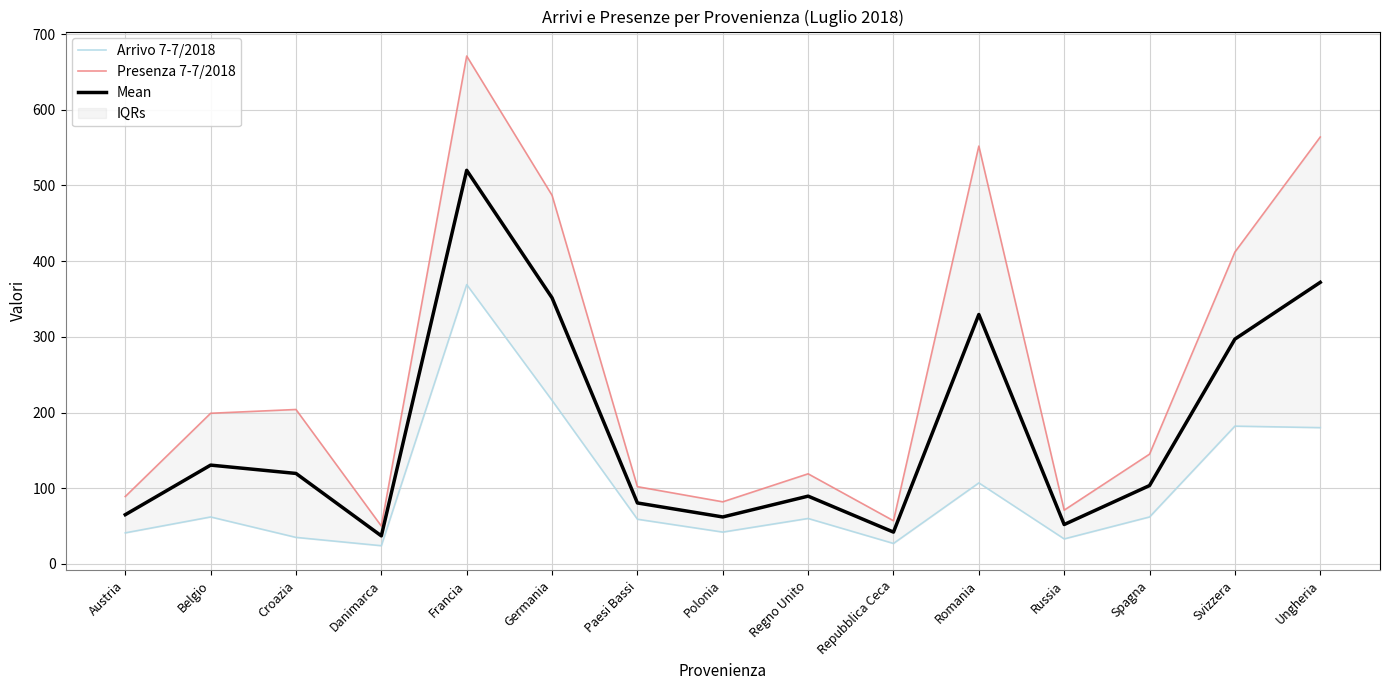

Reading right to left, list all the values displayed in this chart.

Arrivo 7-7/2018: 180.0	182.0	62.0	33.0	107.0	27.0	60.0	42.0	59.0	216.0	369.0	24.0	35.0	62.0	41.0
Presenza 7-7/2018: 564.0	412.0	145.0	71.0	552.0	57.0	119.0	82.0	102.0	487.0	671.0	50.0	204.0	199.0	89.0
Mean: 372.0	297.0	103.5	52.0	329.5	42.0	89.5	62.0	80.5	351.5	520.0	37.0	119.5	130.5	65.0